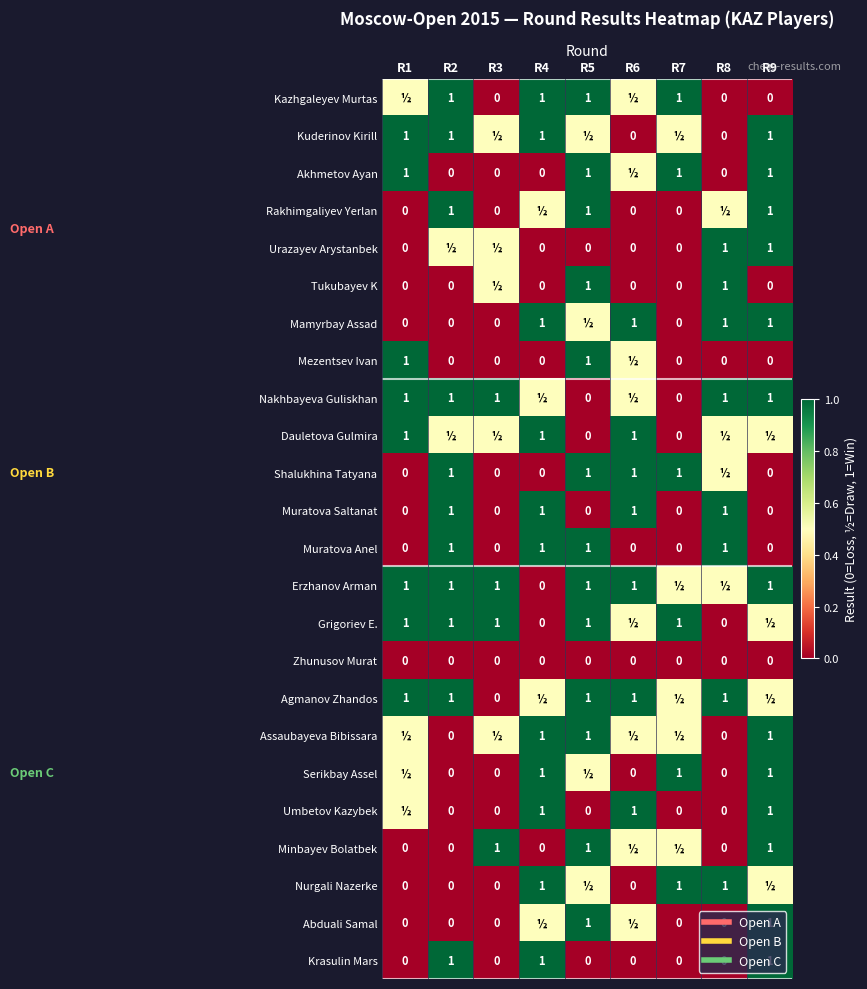

At which category is the sum across all series the highest?

R5